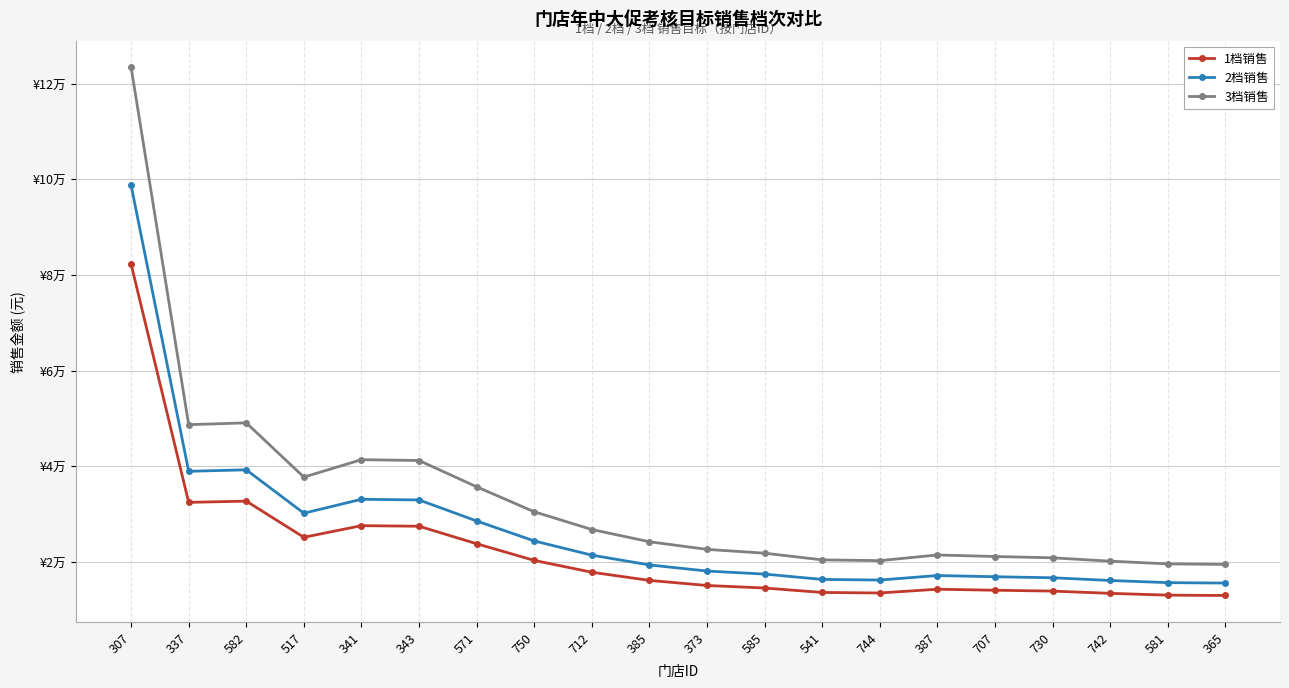

Which series has the largest total across all categories?

3档销售